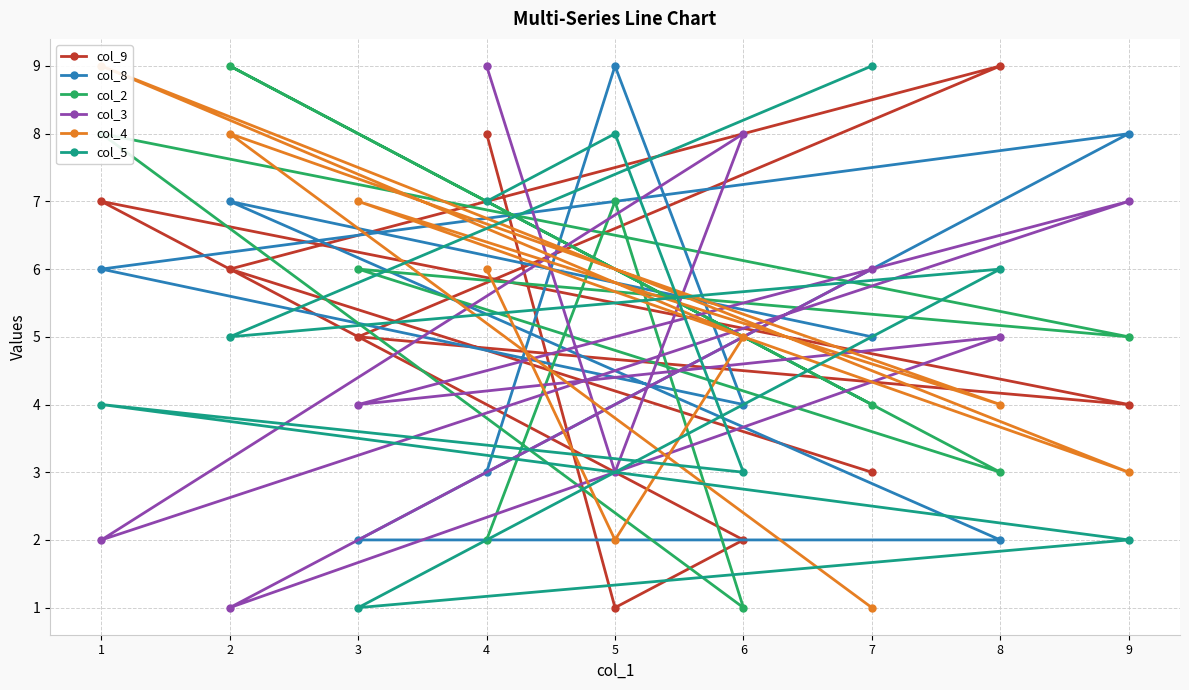

Is it true that col_3 equals 5 at 5?

False